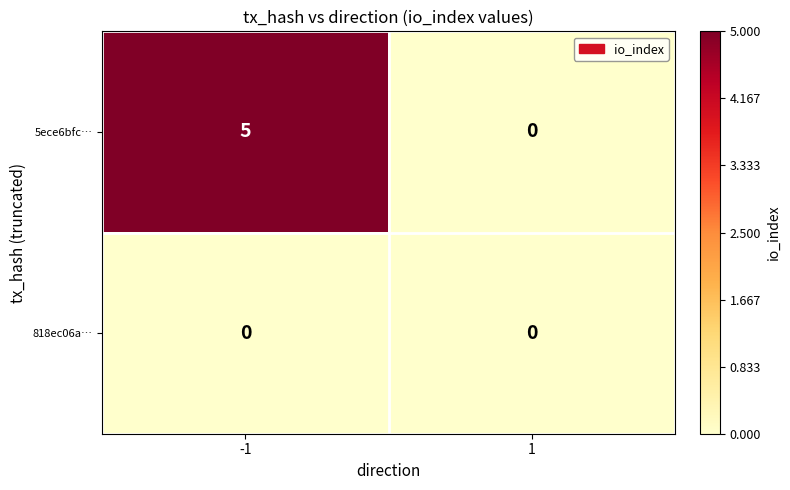

What is the sum of all 5ece6bfc… values?

5